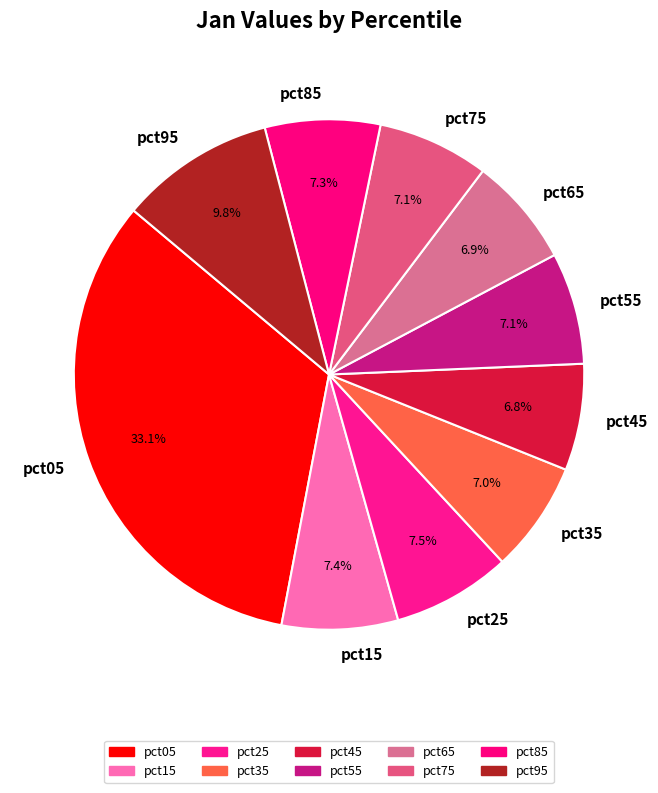

How many segments does this pie chart have?

10